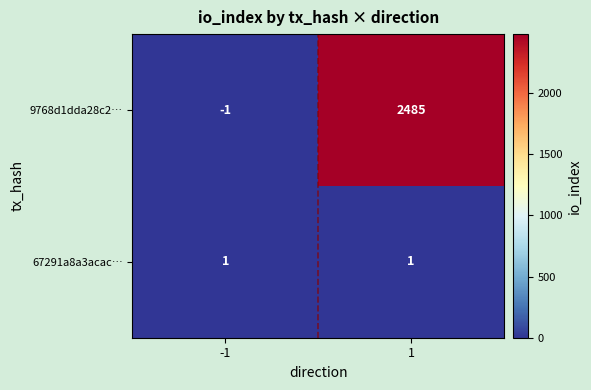

At which category is the sum across all series the highest?

1